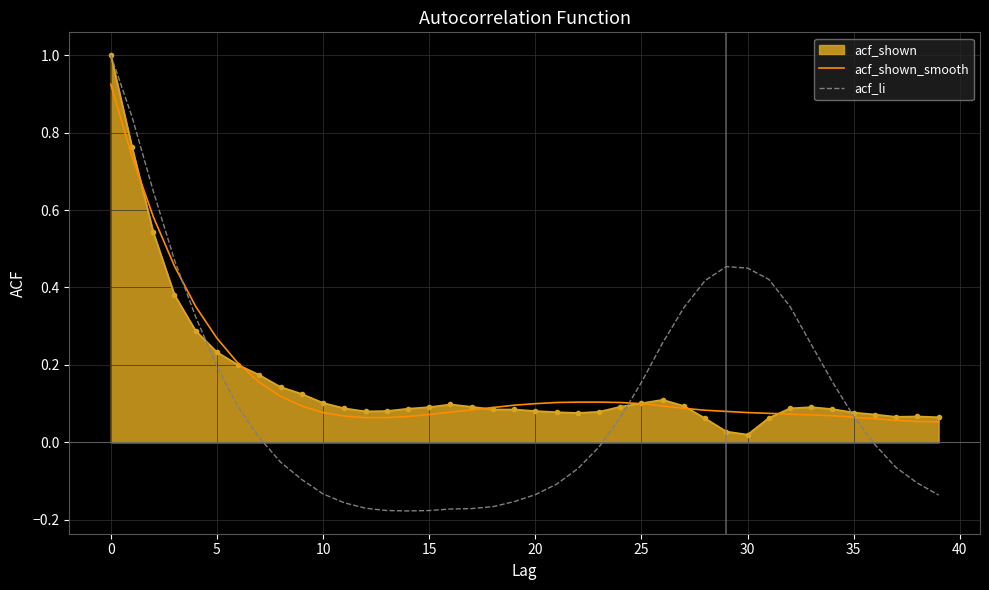

What is the highest value of the acf_li series?

1.0